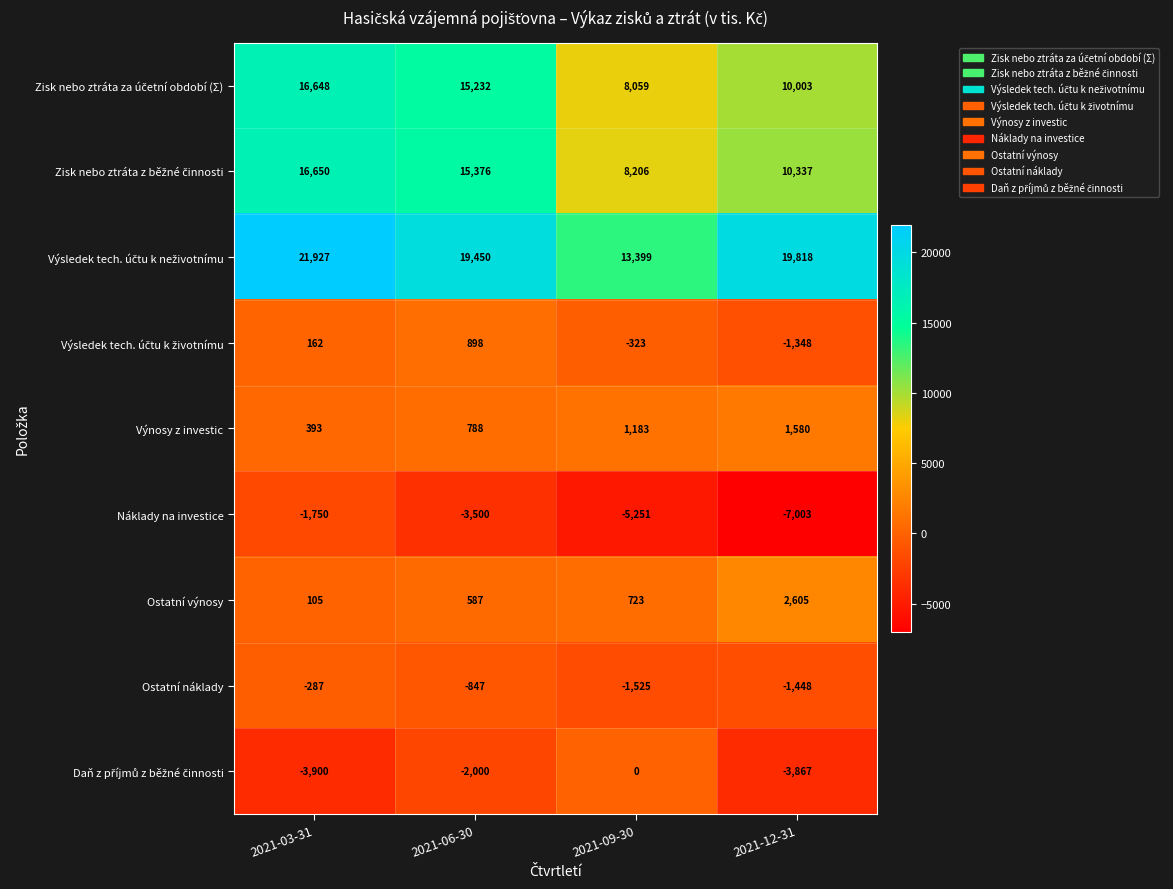

What is the greatest value displayed?

21927